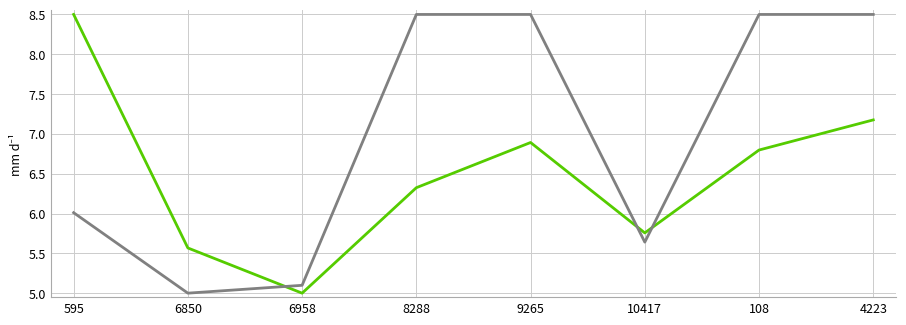

What is the smallest value displayed?

5.0